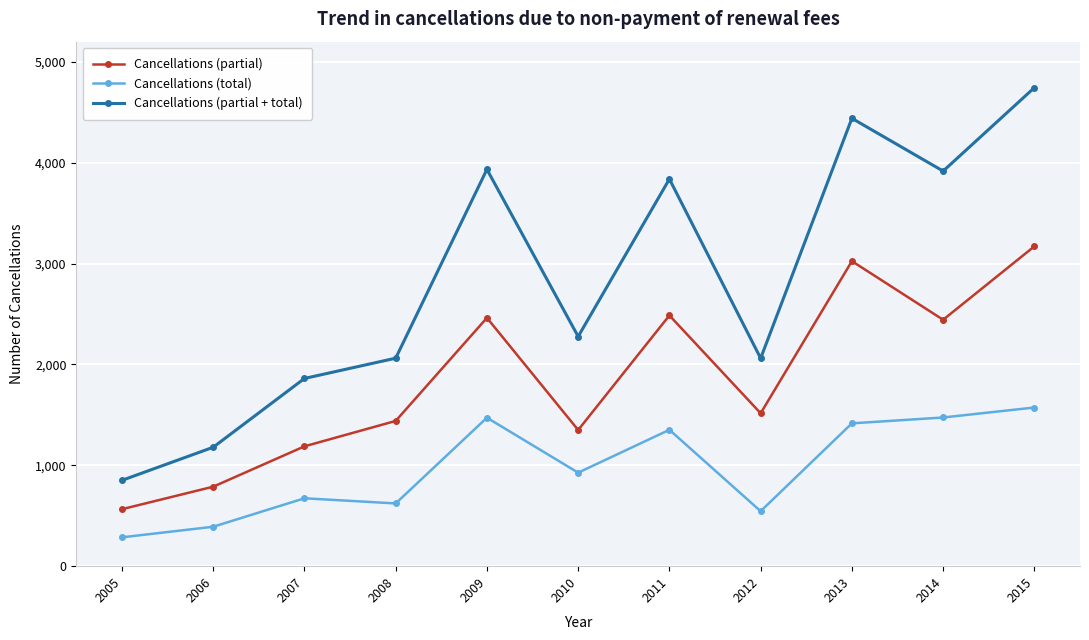

What is the difference between the highest and lowest values at 2013?

3024